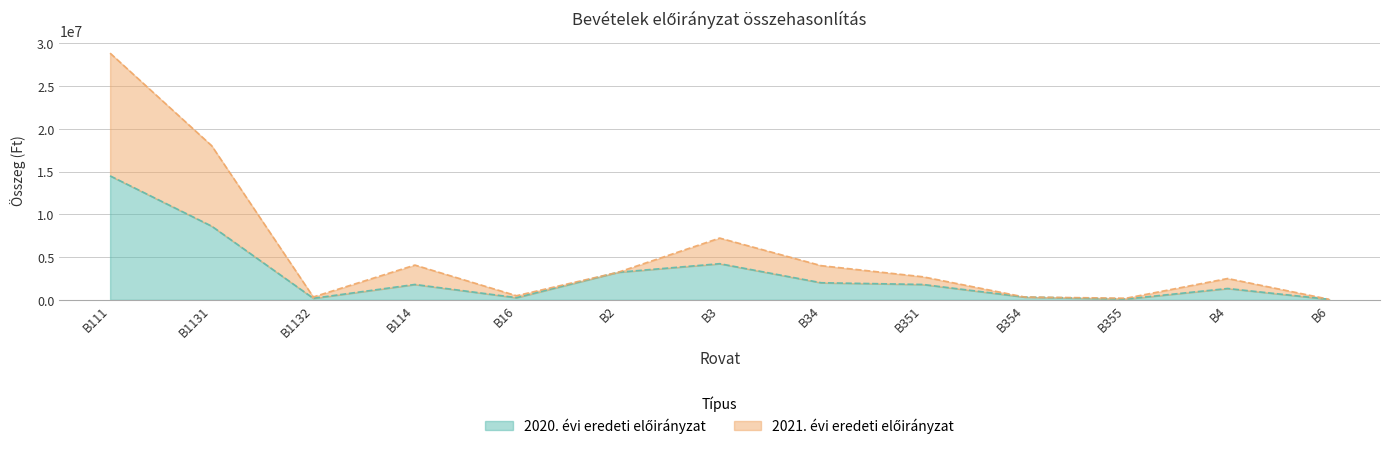

Reading left to right, what are all the values shown in this chart?

2020. évi eredeti előirányzat: 14506651	8621880	182400	1800000	257702	3228000	4230000	2000000	1800000	330000	100000	1327829	62500
2021. évi eredeti előirányzat: 28867615	18033400	336870	4070000	483703	3228000	7230000	4000000	2700000	330000	190000	2497467	62500